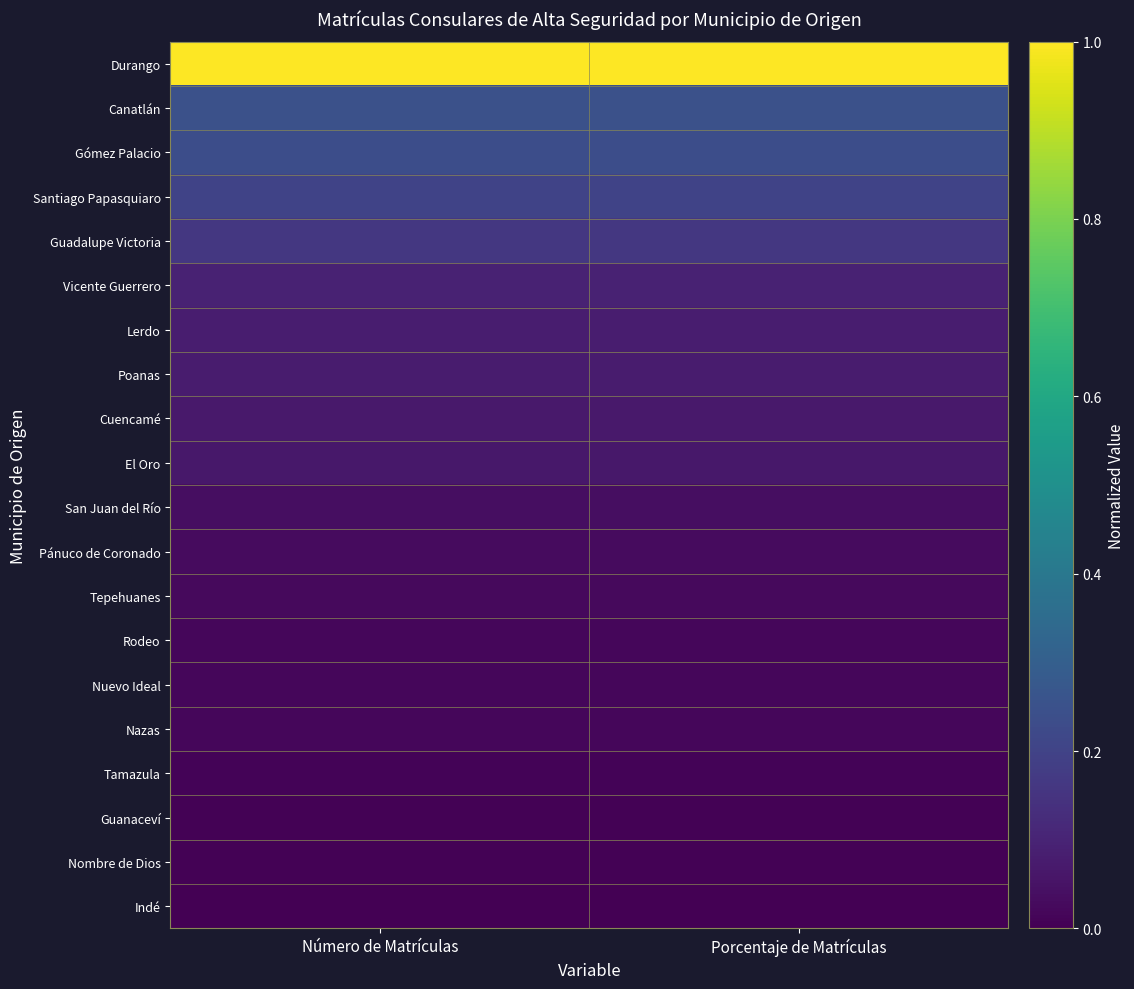

Rank the series by their maximum value, from highest to lowest.

Durango, Canatlán, Gómez Palacio, Santiago Papasquiaro, Guadalupe Victoria, Vicente Guerrero, Lerdo, Poanas, Cuencamé, El Oro, San Juan del Río, Pánuco de Coronado, Tepehuanes, Rodeo, Nuevo Ideal, Nazas, Tamazula, Guanaceví, Nombre de Dios, Indé